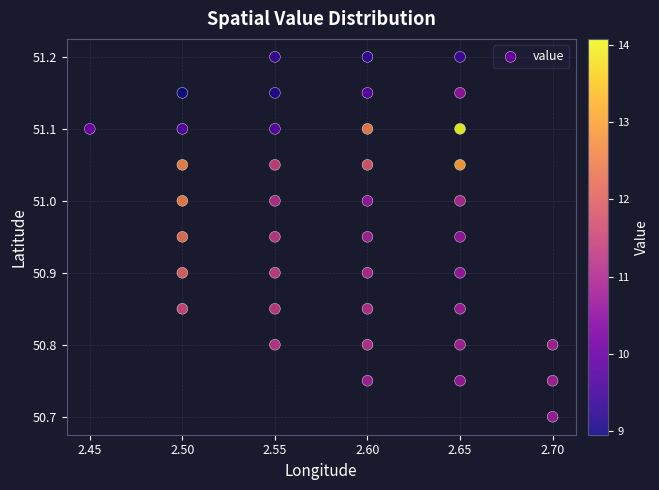

What is the range of Y values (max minus min)?

0.5